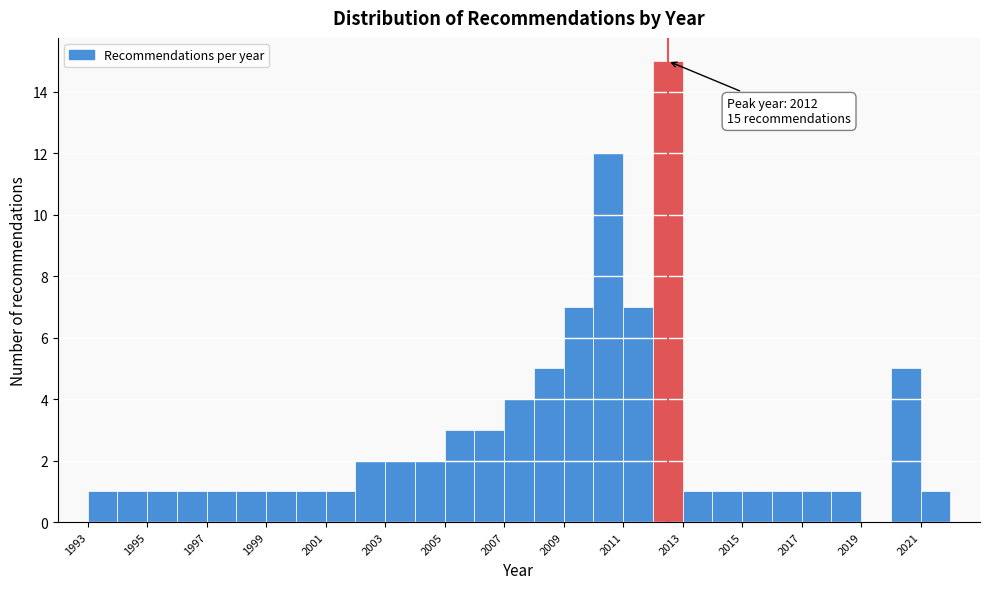

Which range on the x-axis has the tallest bar?

2012 to 2013